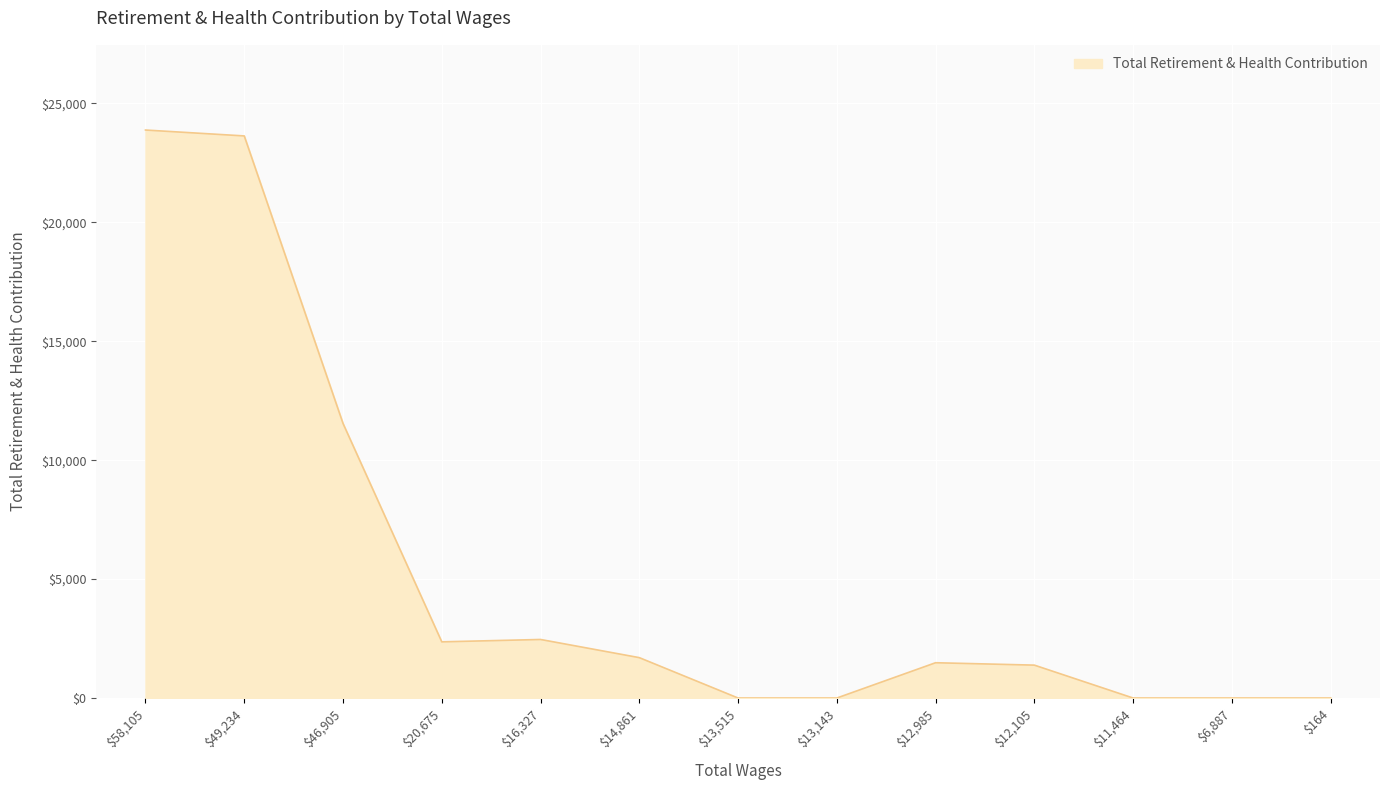

Is it true that the value at $58,105 is 23884?

True